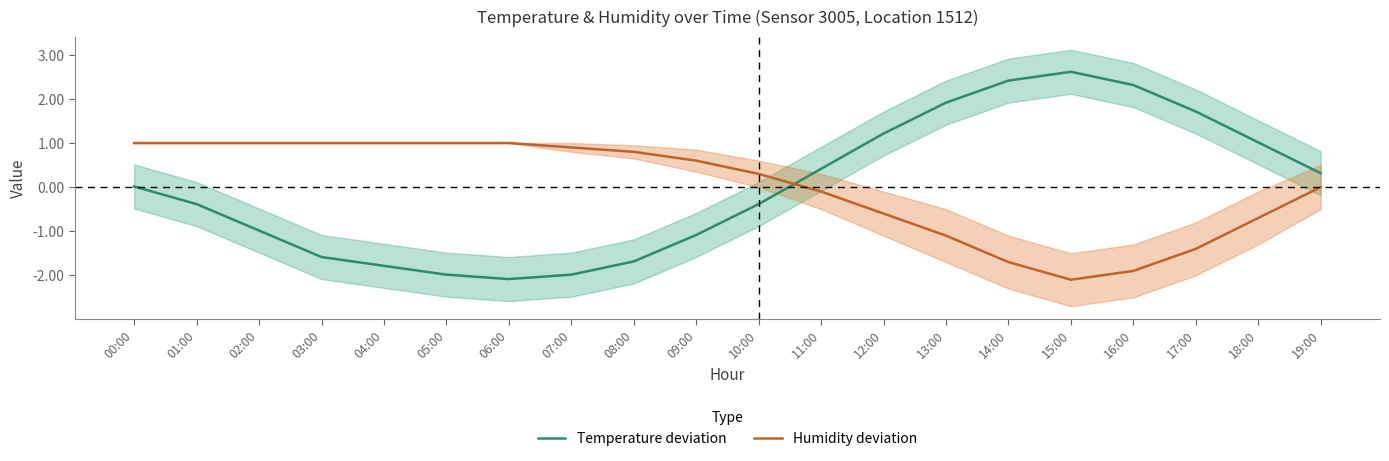

What is the total value across all series at 03:00?

-0.6